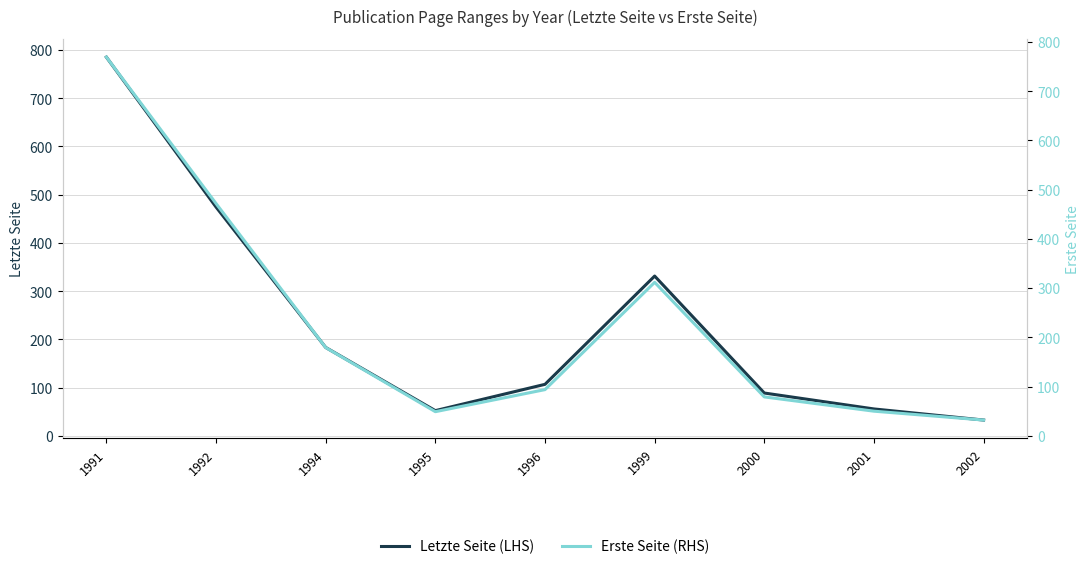

Which has a higher value, 1996 or 1991?

1991